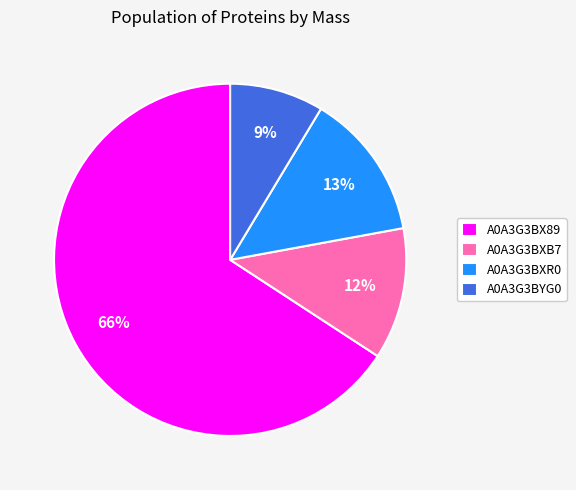

Combined, do A0A3G3BYG0 and A0A3G3BX89 account for over 50%?

Yes